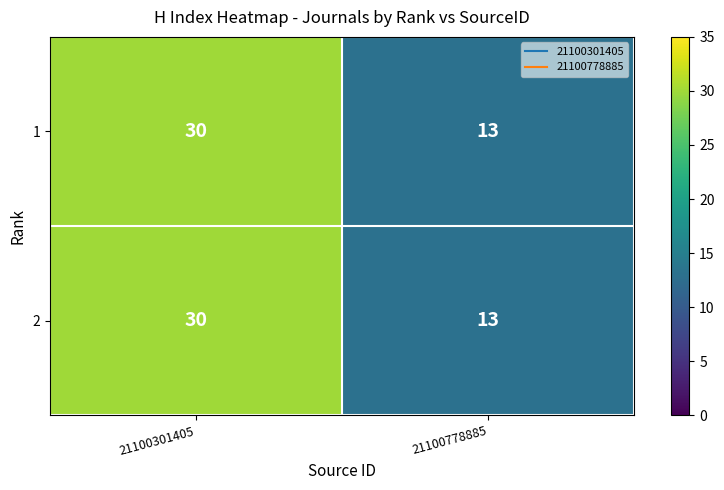

Which category has the highest value across all series?

21100301405